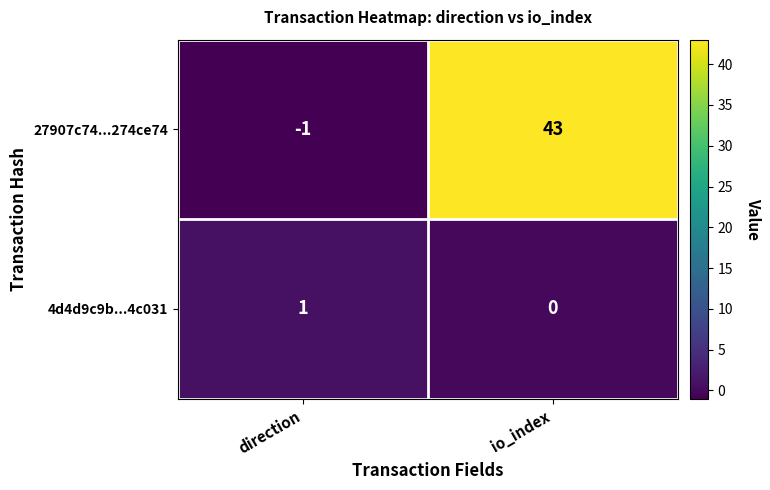

At which category is the sum across all series the highest?

io_index